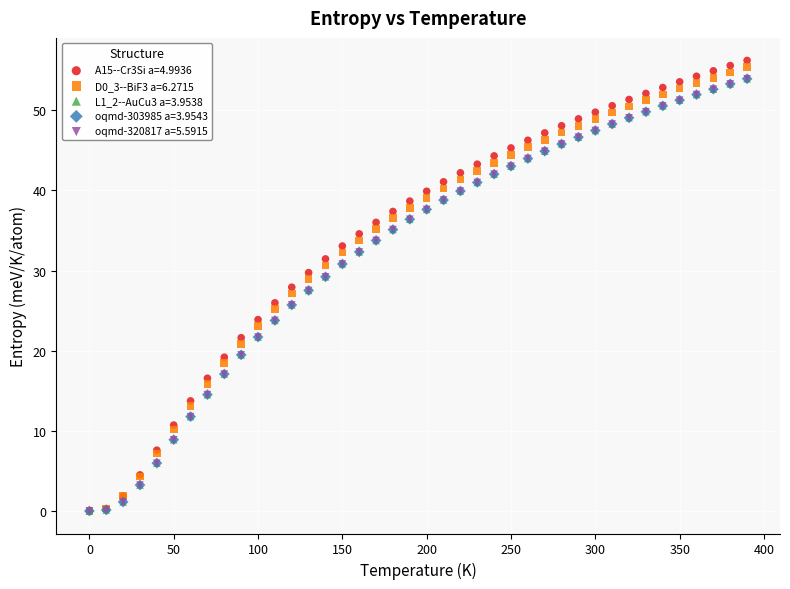

Which series has the widest spread of Y values?

A15--Cr3Si a=4.9936